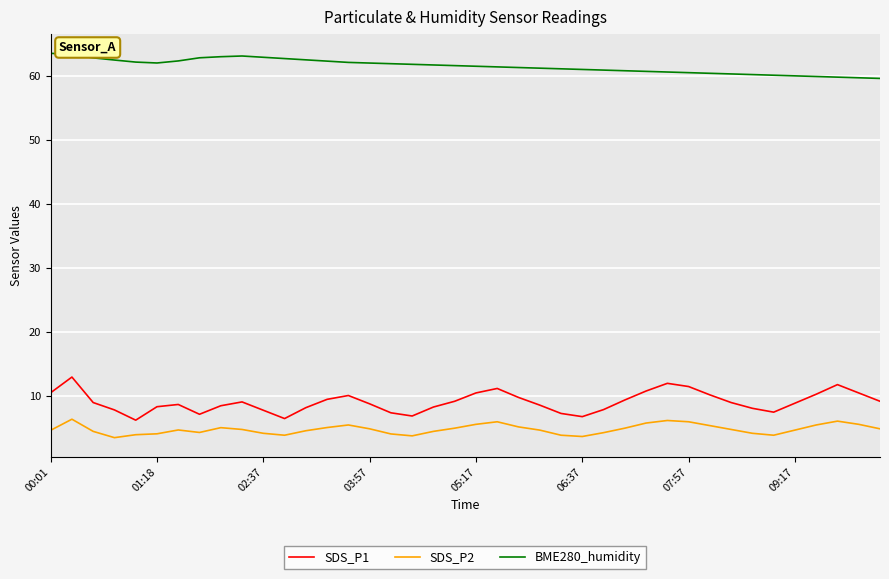

List the series in order of their peak value, lowest first.

SDS_P2, SDS_P1, BME280_humidity